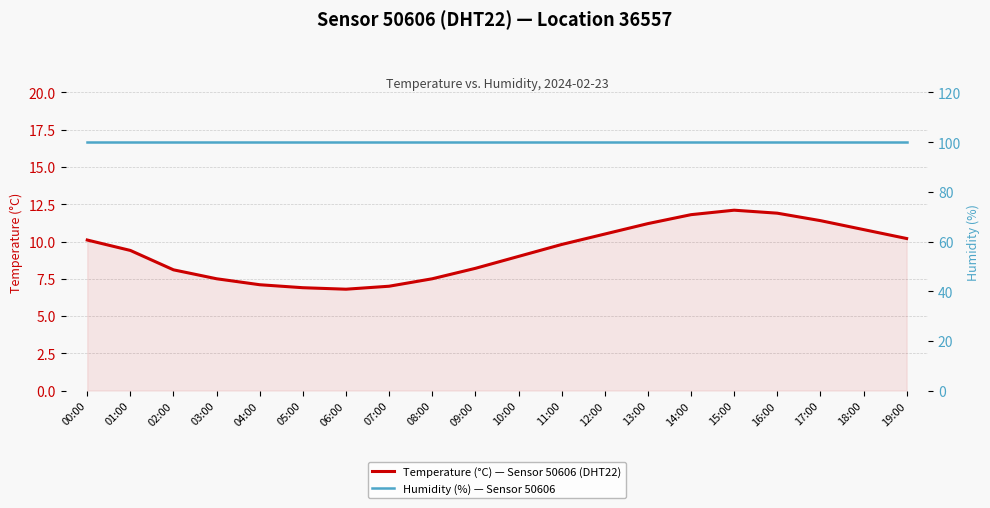

Does the chart display data point markers on the line(s)?

No